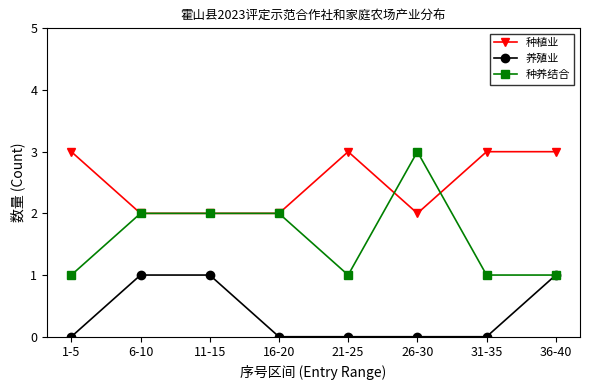

What is the greatest value displayed?

3